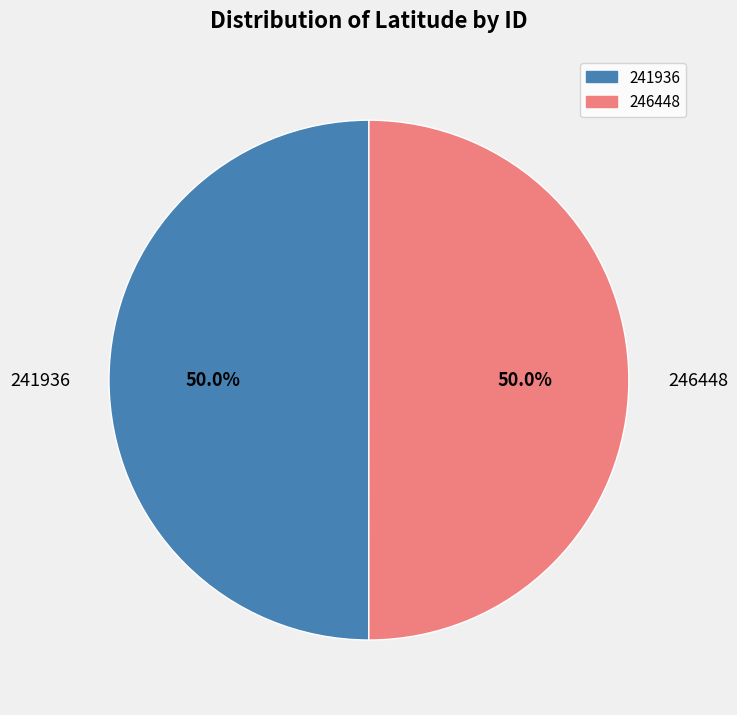

Approximately how many times larger is the value at 241936 compared to 246448?

1.0